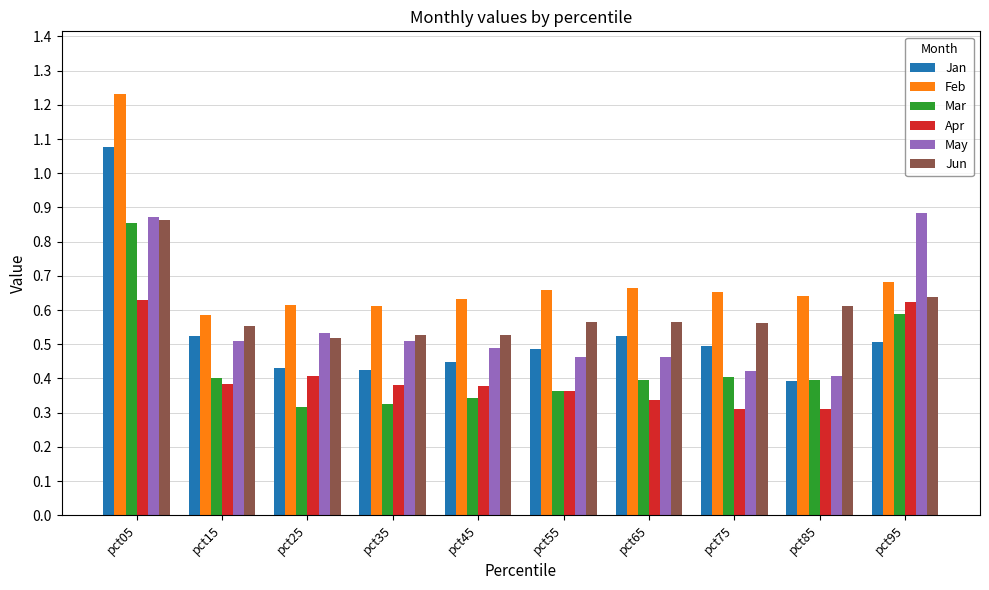

Which series has the largest total across all categories?

Feb